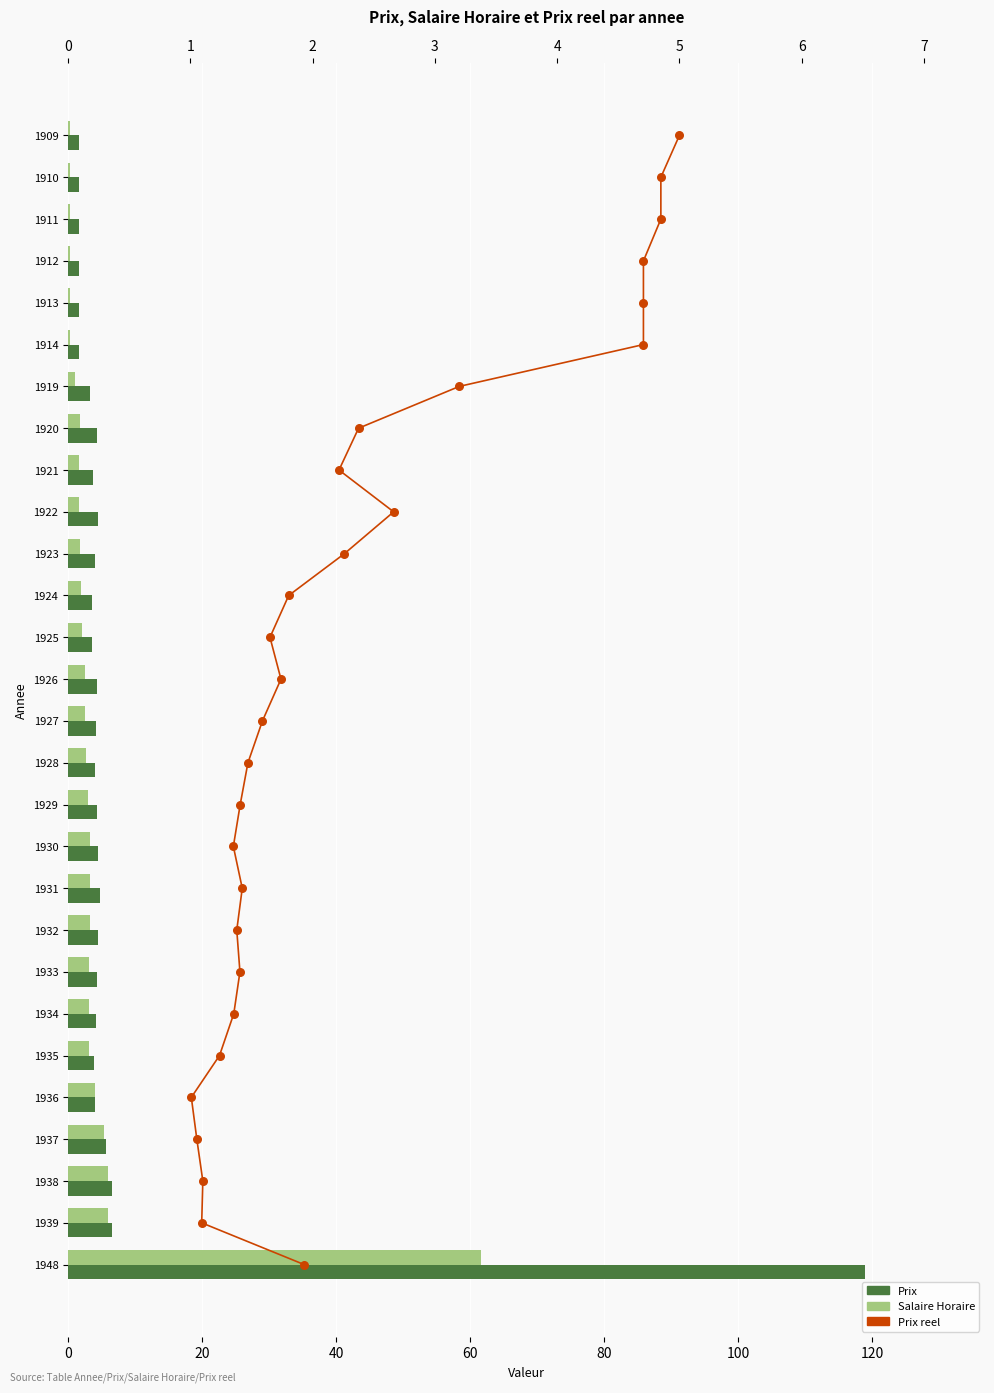

Which series contains the highest Y value?

Prix